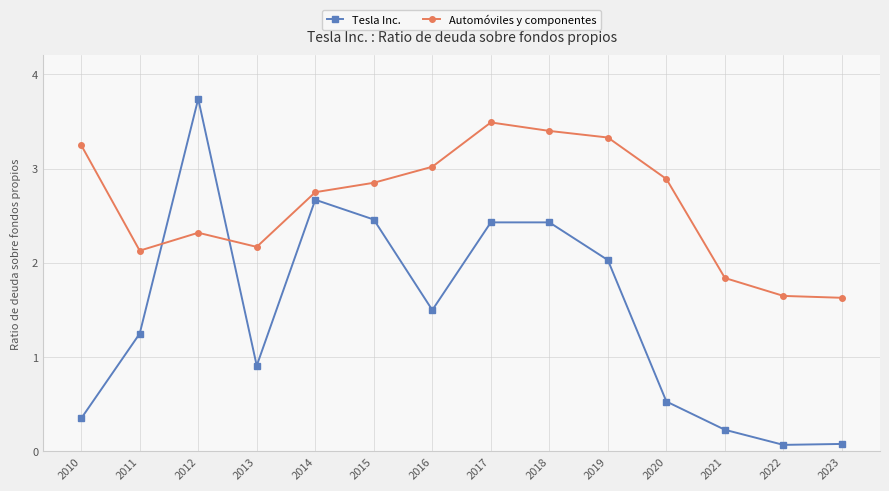

What is the value of the Automóviles y componentes point at the 12th from the left?

1.8